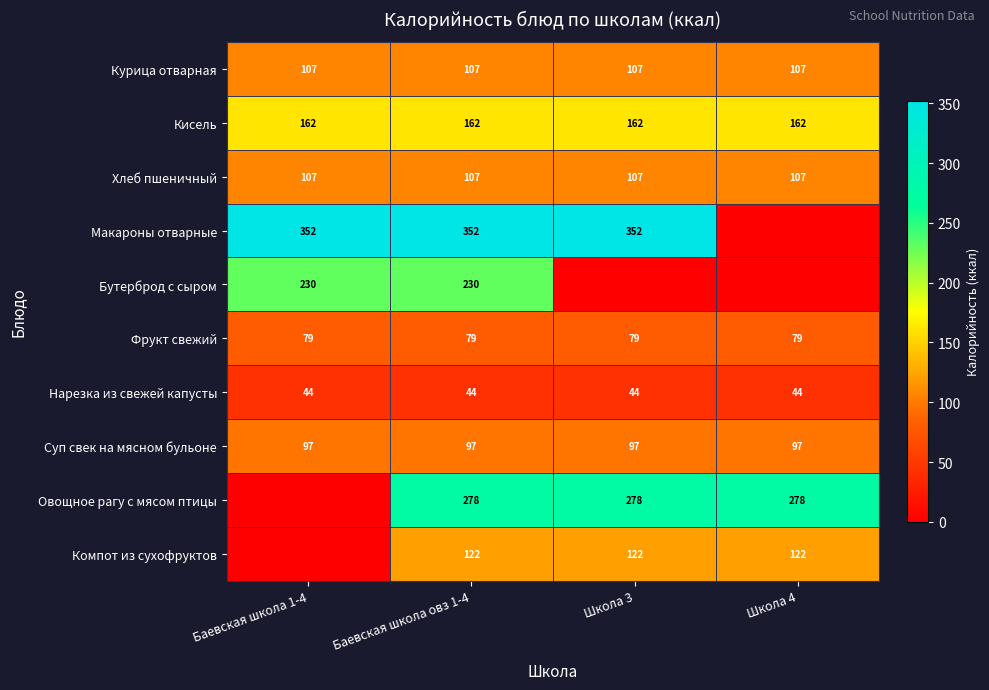

What is the maximum value for Курица отварная?

107